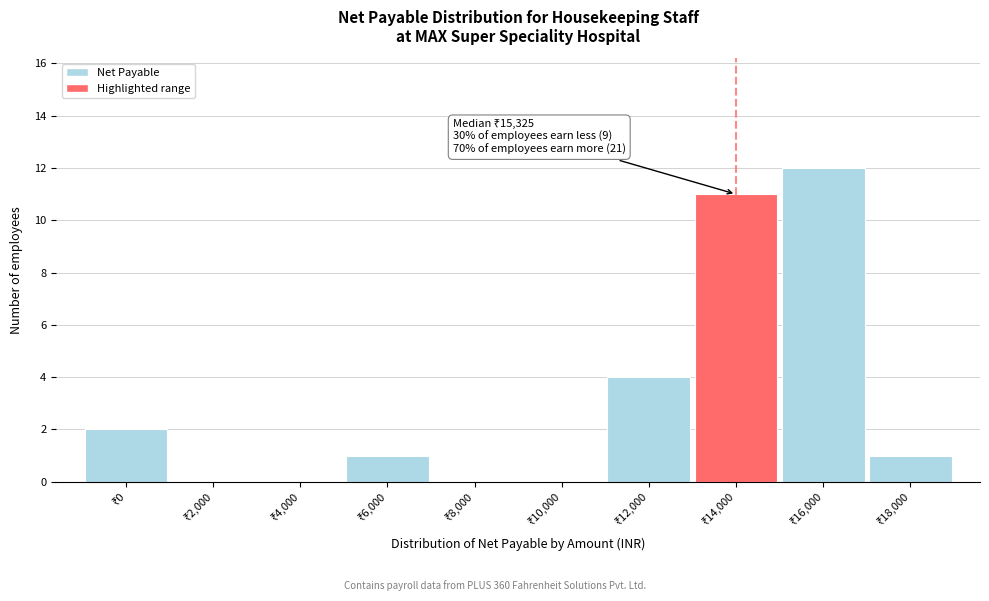

What is the maximum value shown in the chart?

12